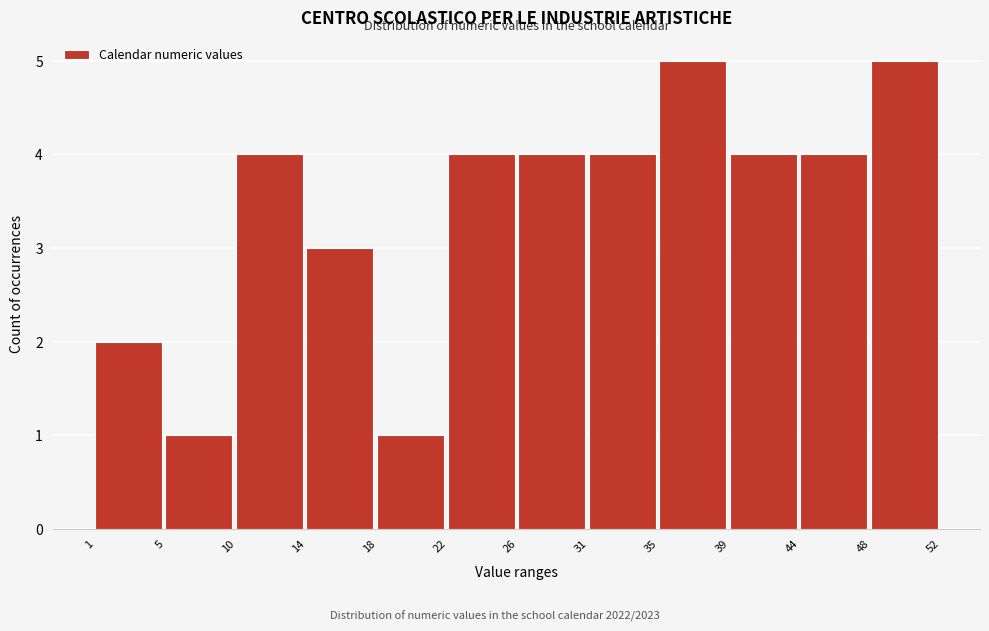

Reading left to right, transcribe this chart: for each bar, give the range it covers on the x-axis and its height. The values are not printed on the chart, so give them approximately, as read against the axis.

1 to 5: 2
5 to 10: 1
10 to 14: 4
14 to 18: 3
18 to 22: 1
22 to 26: 4
26 to 31: 4
31 to 35: 4
35 to 39: 5
39 to 44: 4
44 to 48: 4
48 to 52: 5